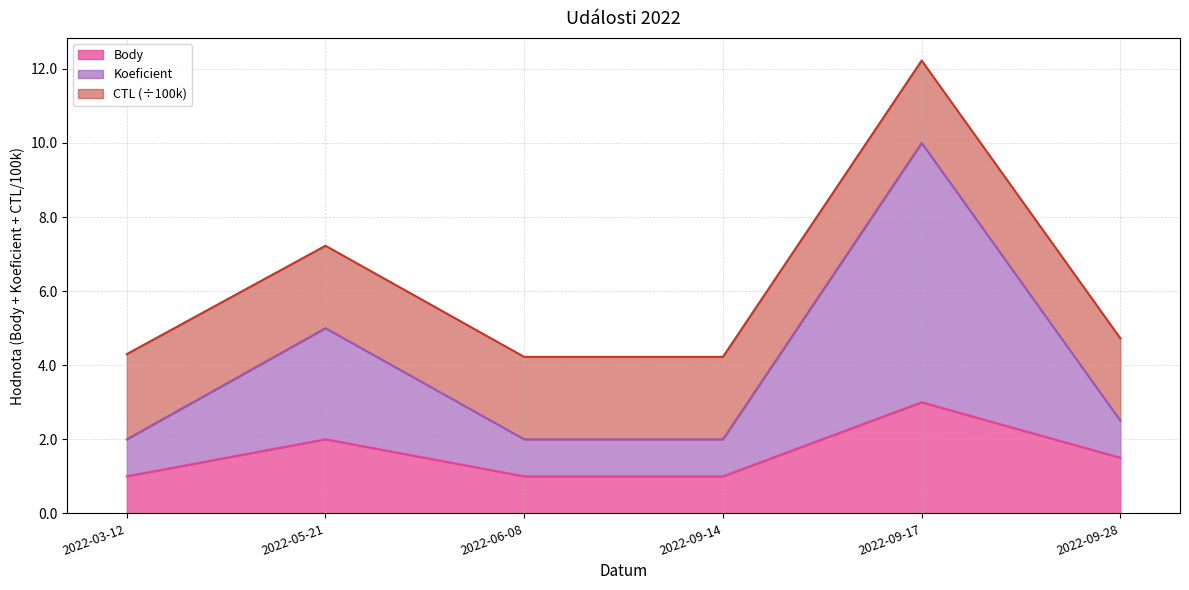

Which label corresponds to the smallest value in the chart?

2022-03-12